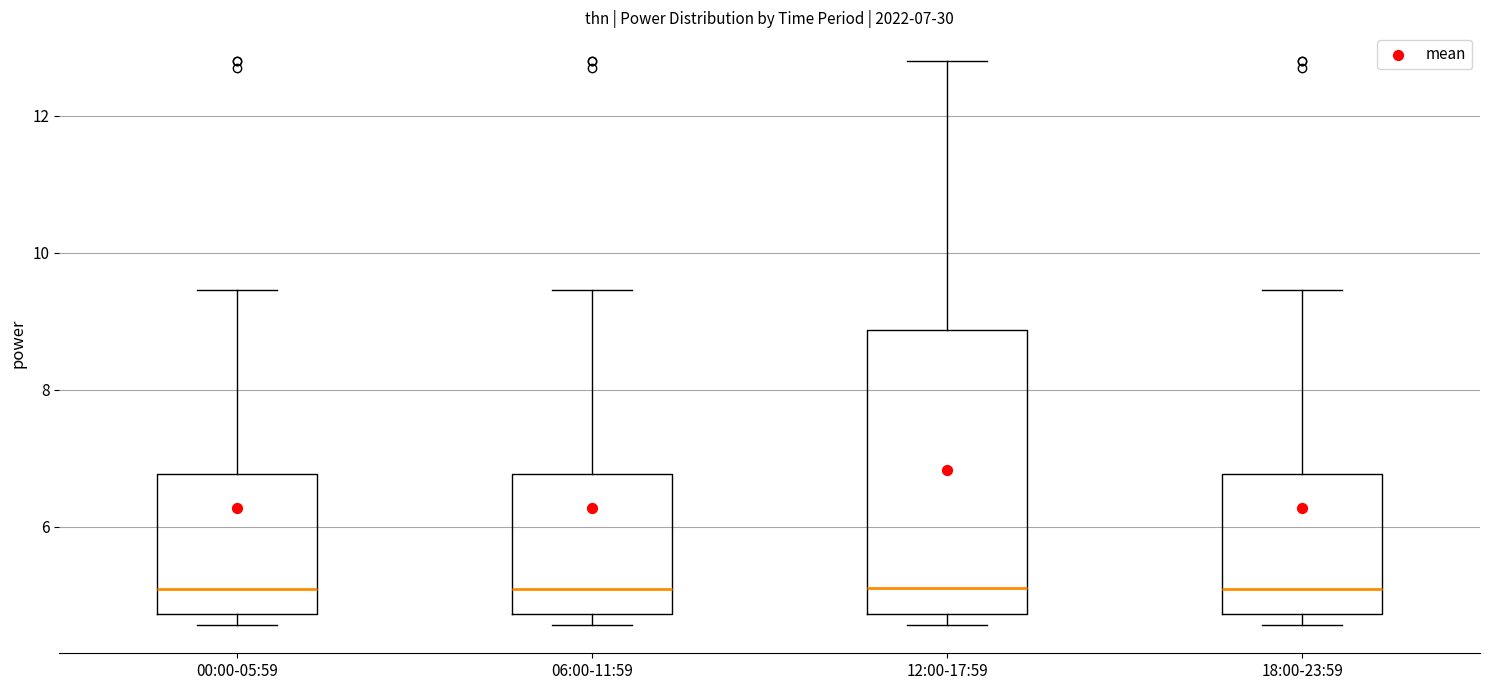

Which box is the tallest, from its lower edge to its upper edge?

12:00-17:59